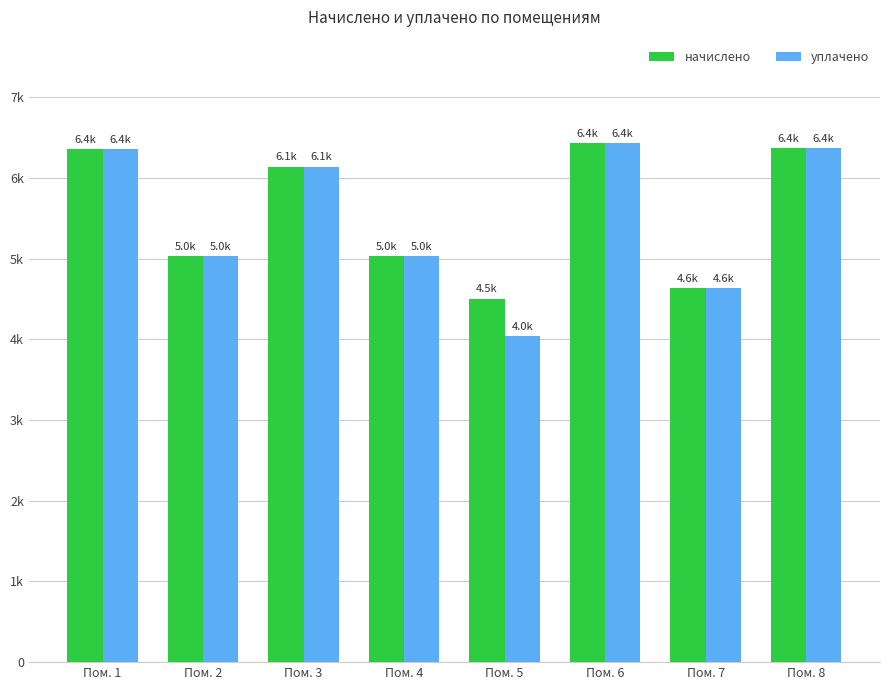

Where is начислено nearest to the value 5466?

Пом. 2